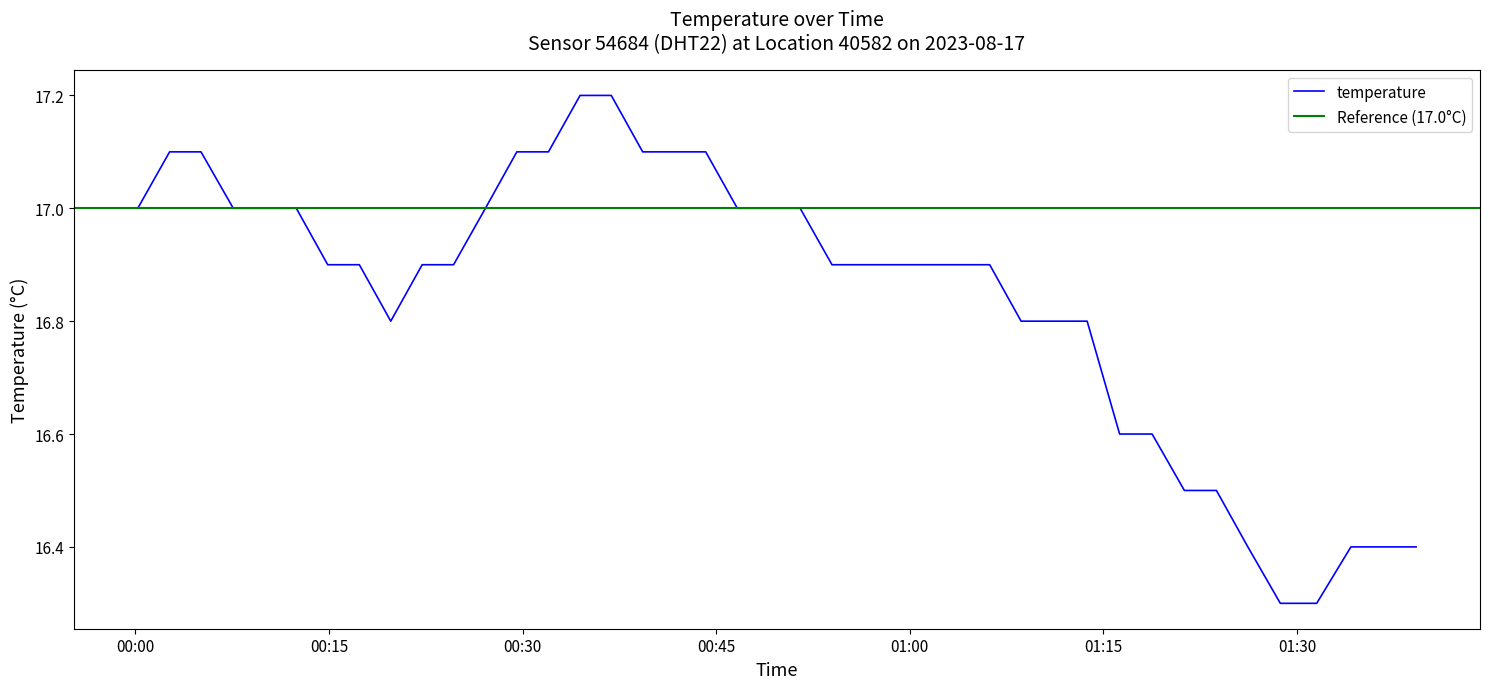

What is the difference between the second highest and second lowest values?

0.9